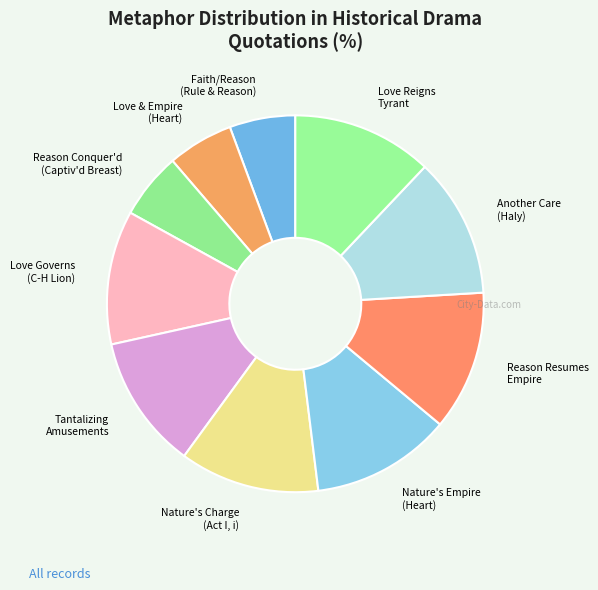

True or false: Reason Resumes Empire accounts for 12% of the total.

True